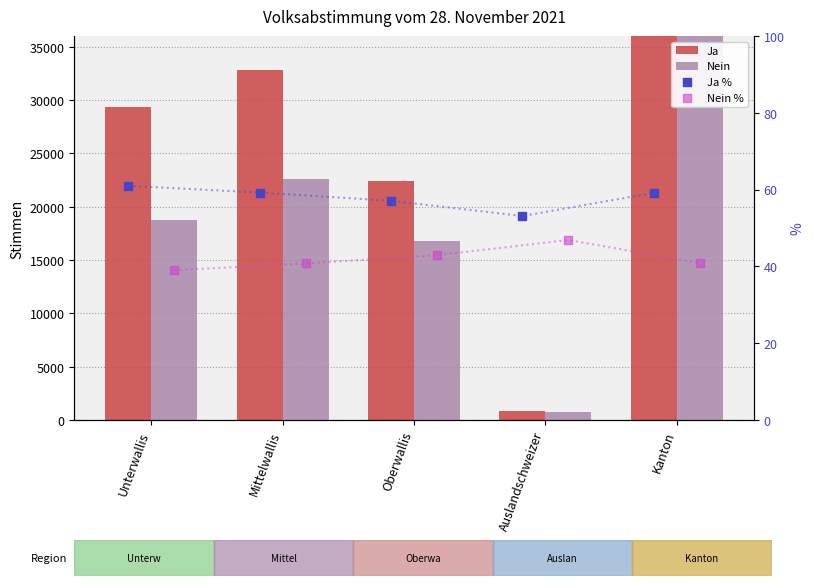

Which series contains the lowest Y value?

Nein %